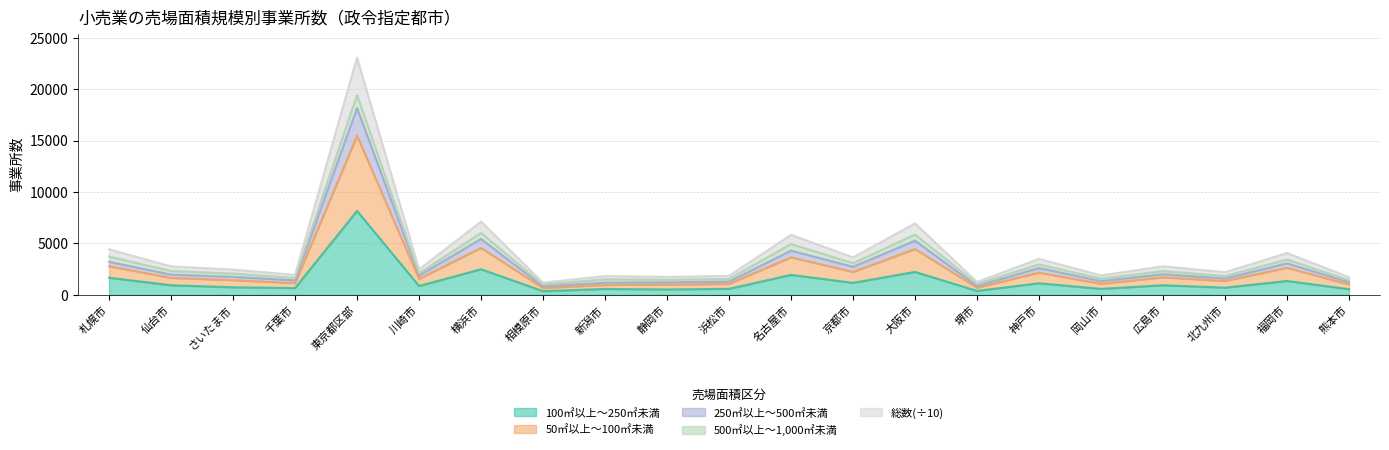

At which category is the sum across all series the highest?

東京都区部